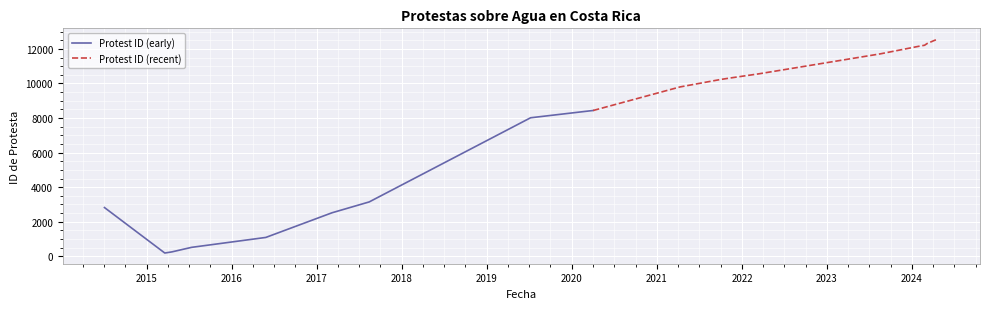

What is the change in value from 2015-07-13 to 2016-05-27?

+574